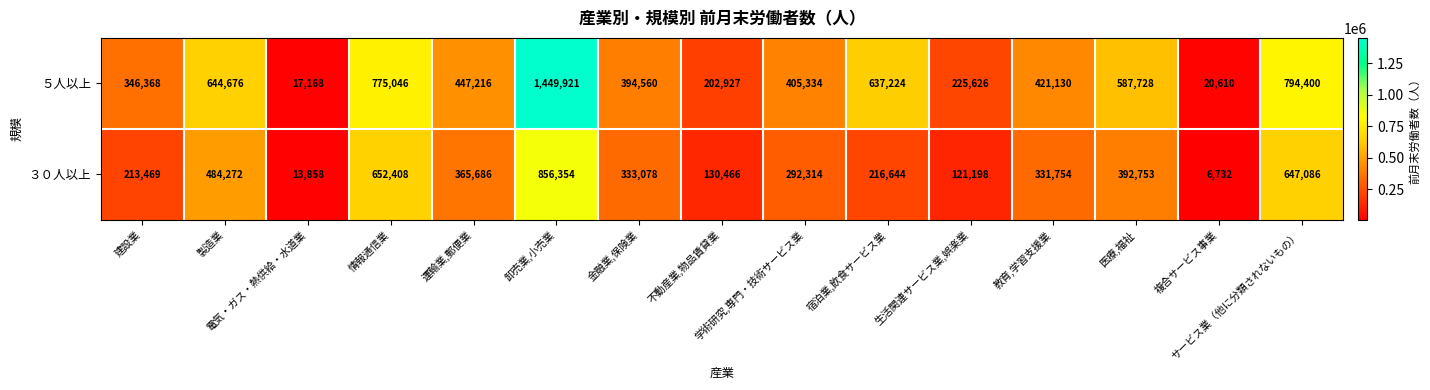

At 金融業,保険業, list the series in order from smallest to largest.

３０人以上, ５人以上